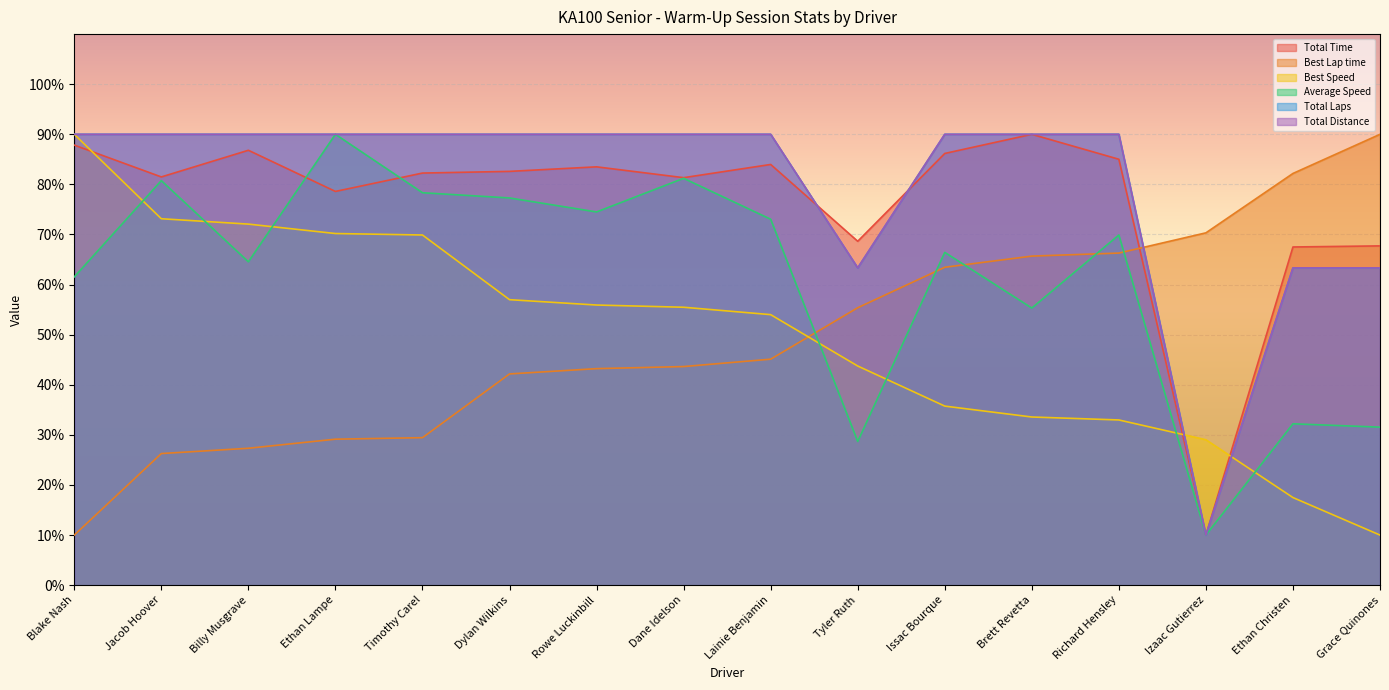

How many intersections are there between Average Speed and Best Speed?

7